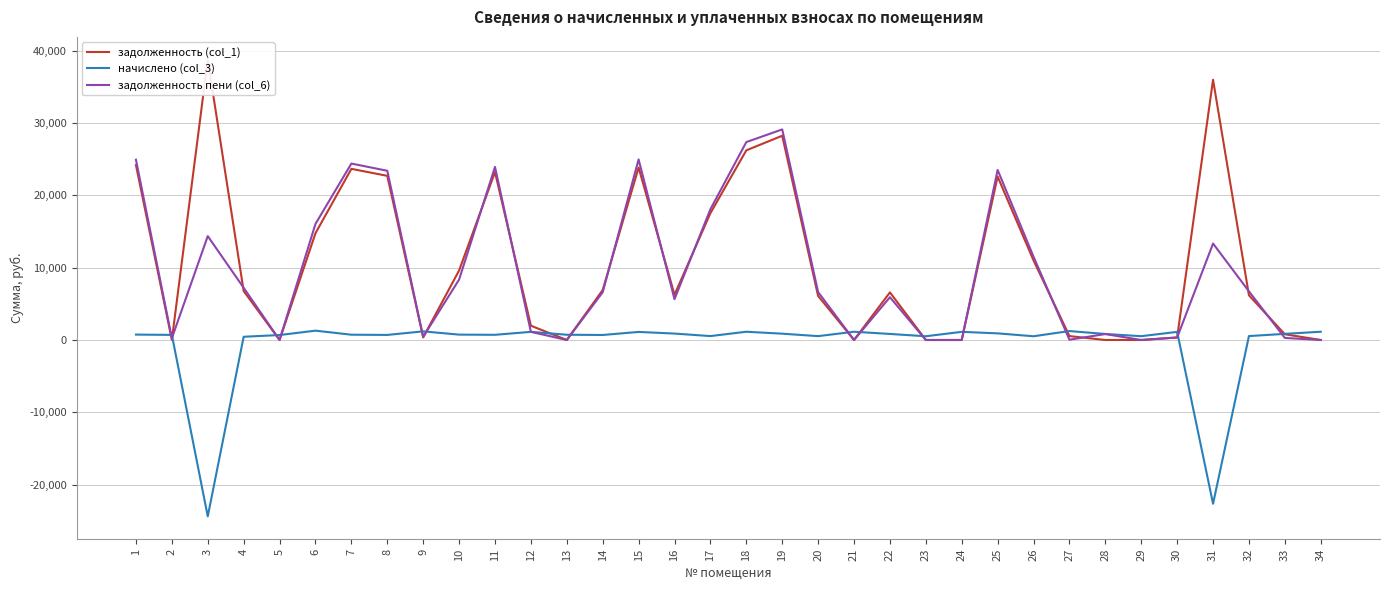

At which category does задолженность пени (col_6) reach its first local peak?

3